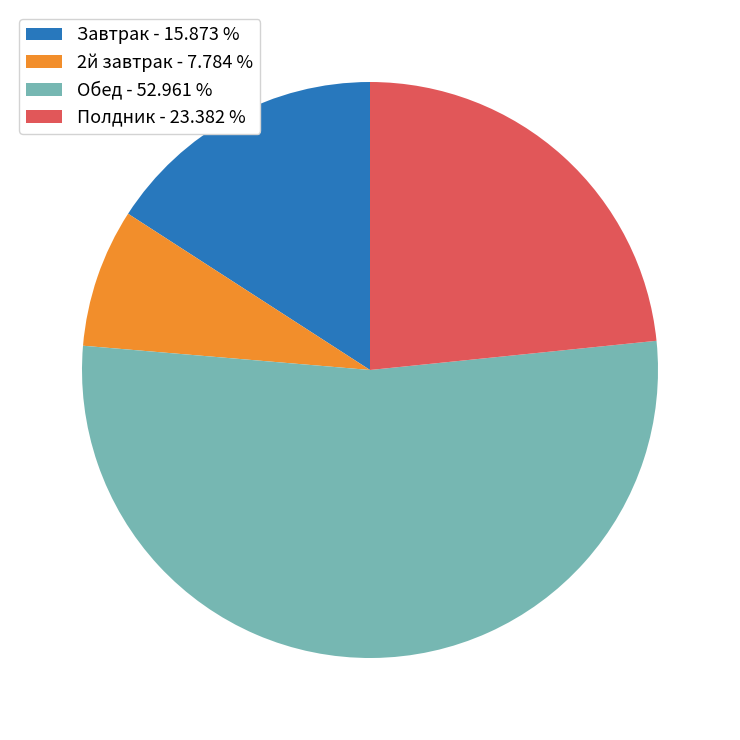

True or false: 2й завтрак accounts for 2% of the total.

False